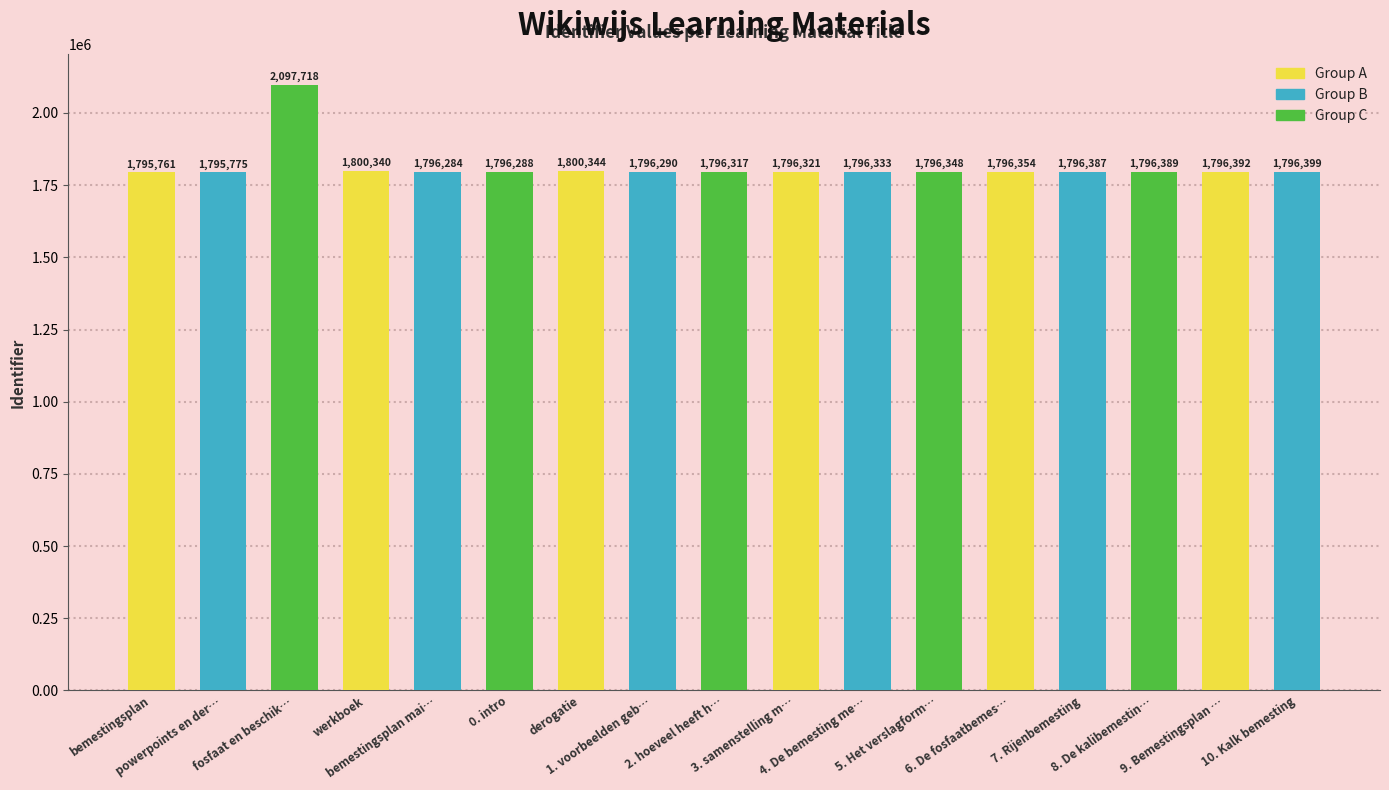

How many values are below 1796348?

8